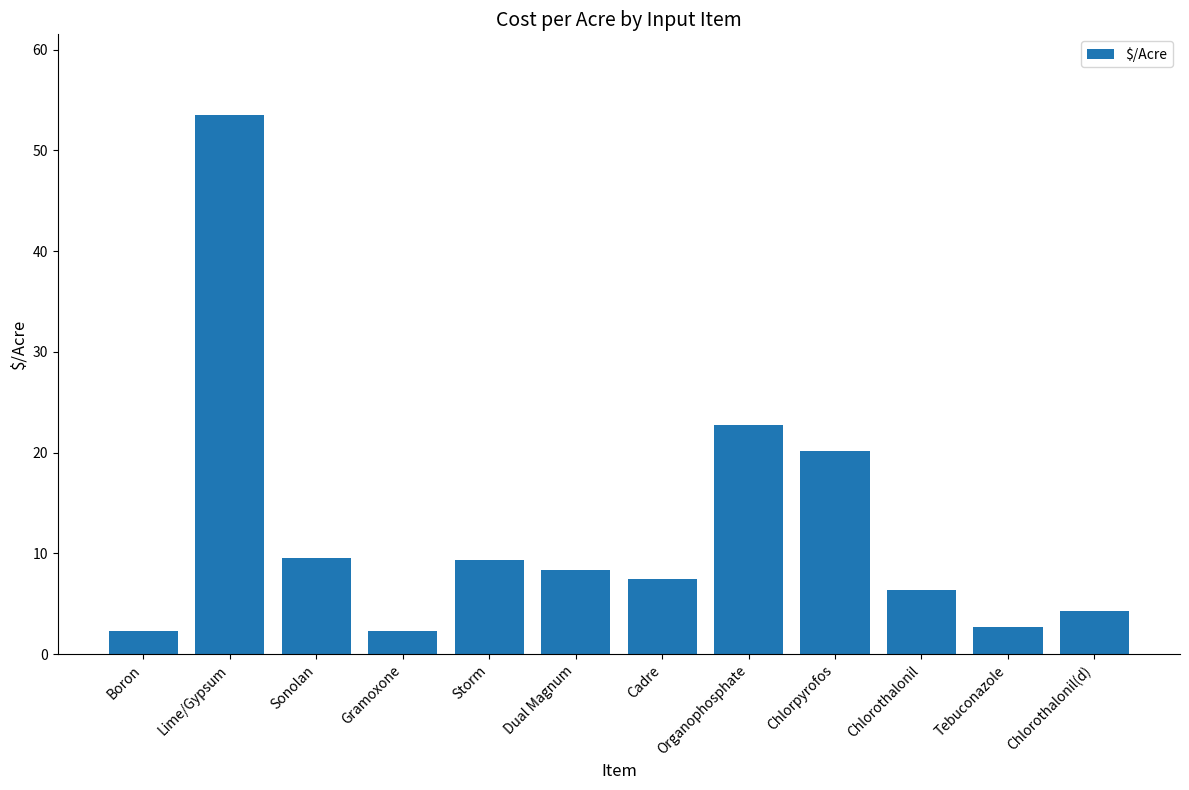

What is the maximum value shown in the chart?

53.5